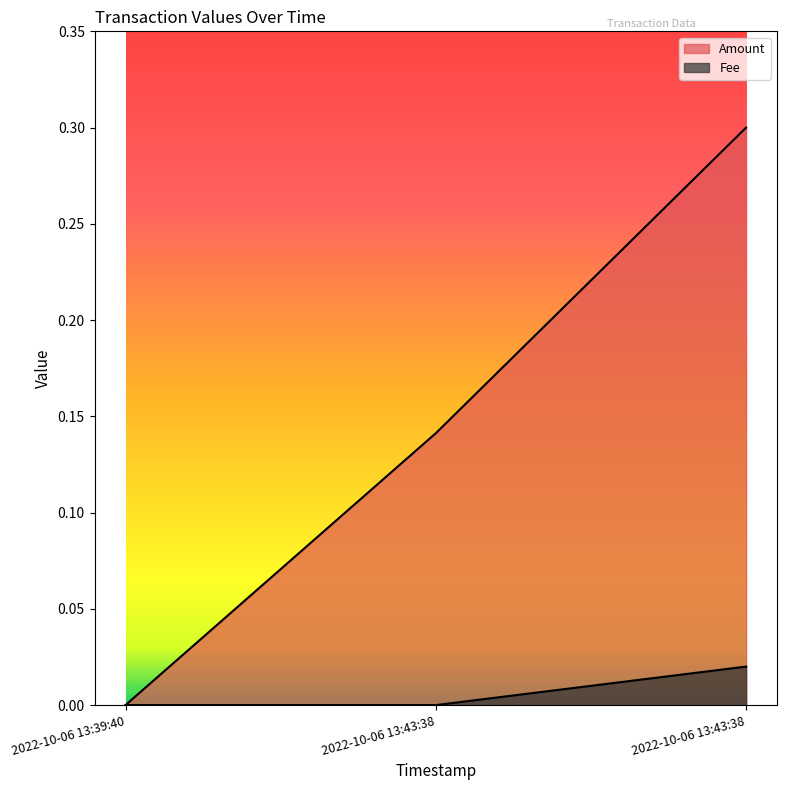

Which series has the widest spread of values?

Amount